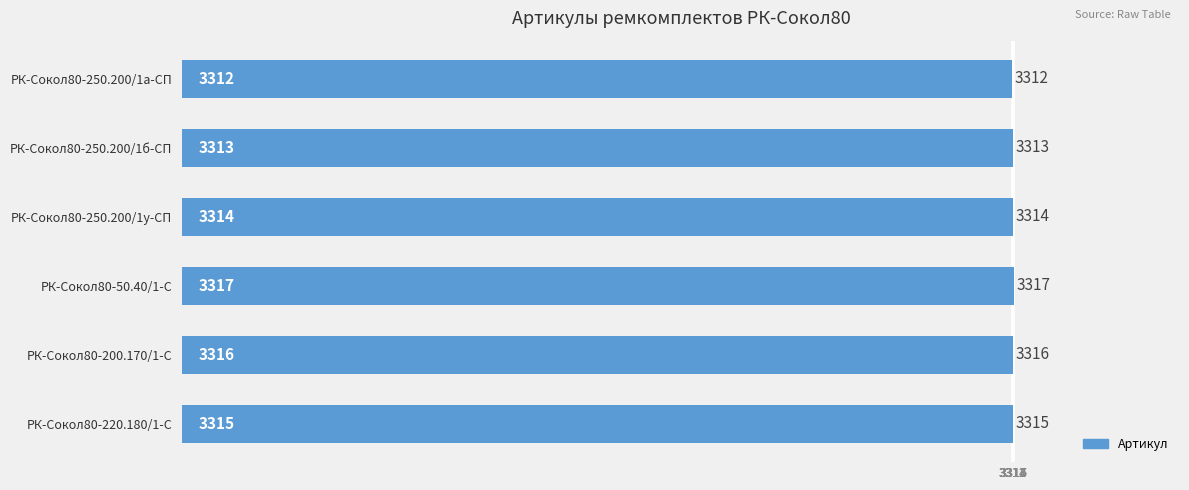

What is the sum of all values?

19887